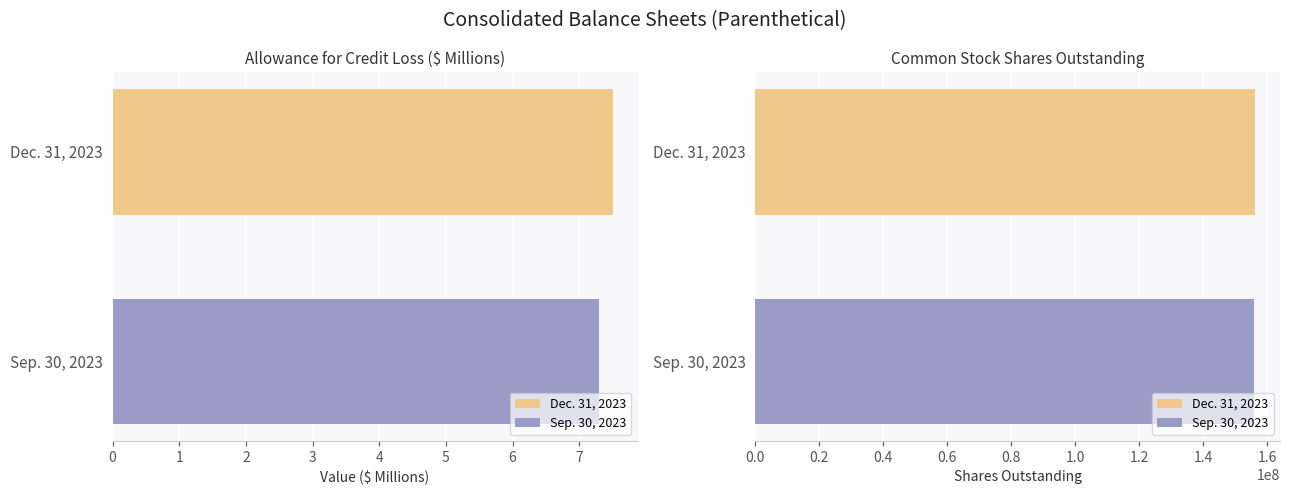

What is the total value across all series at Common Stock, Shares Outstanding?

311983992.0